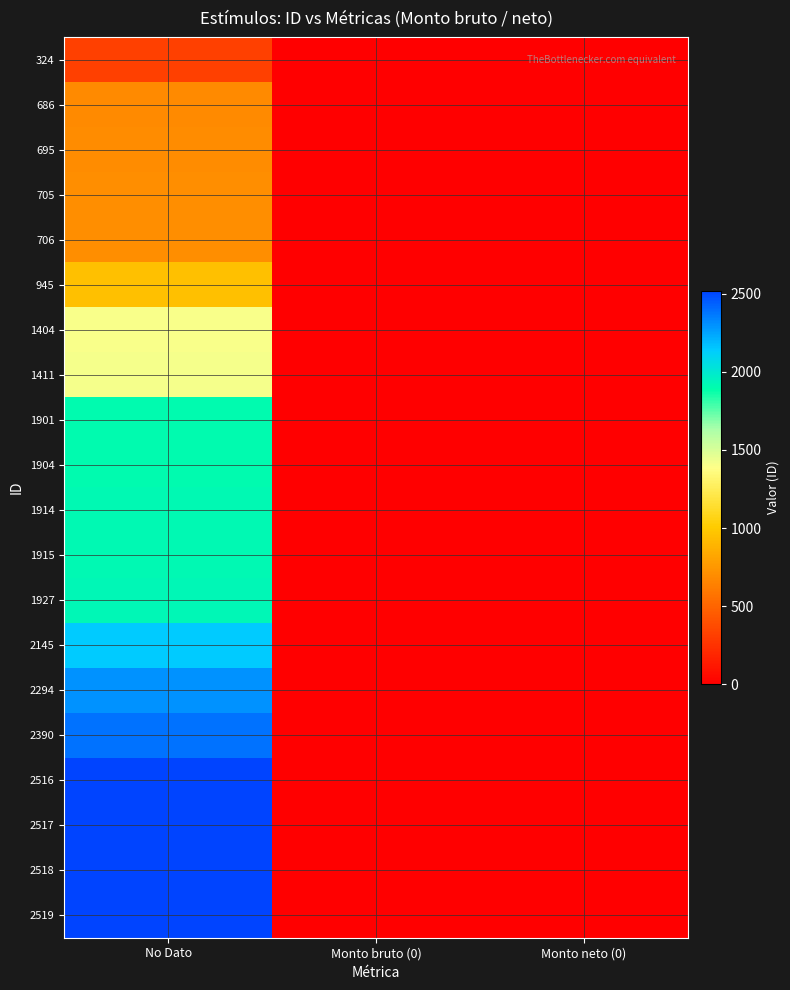

Which series has the largest range (max minus min)?

2519